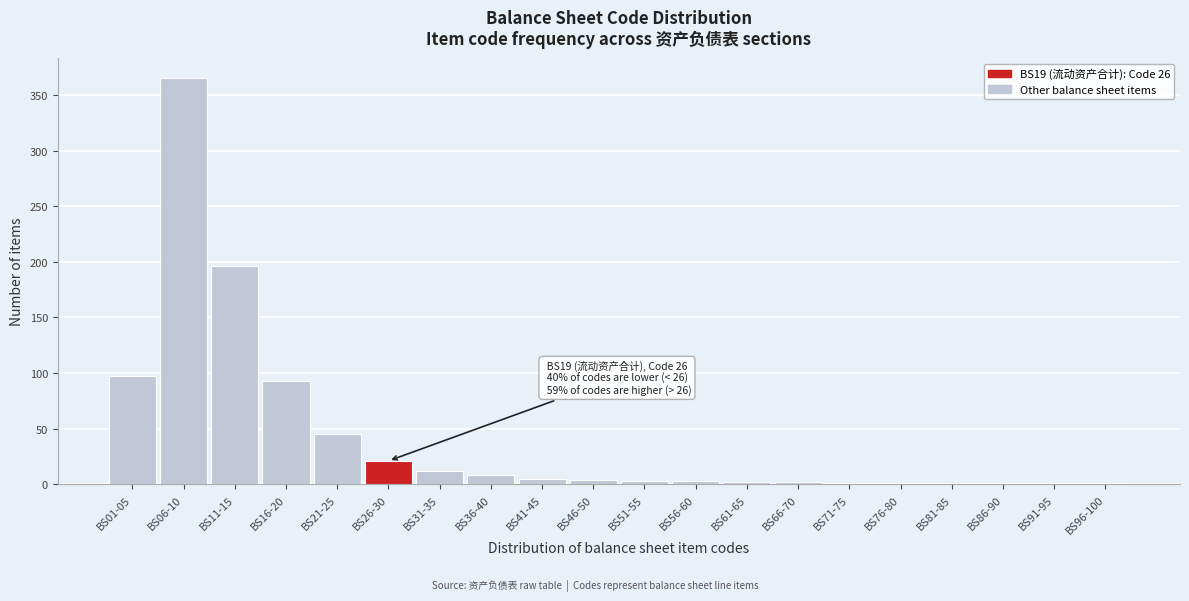

What is the sum of all values?

862